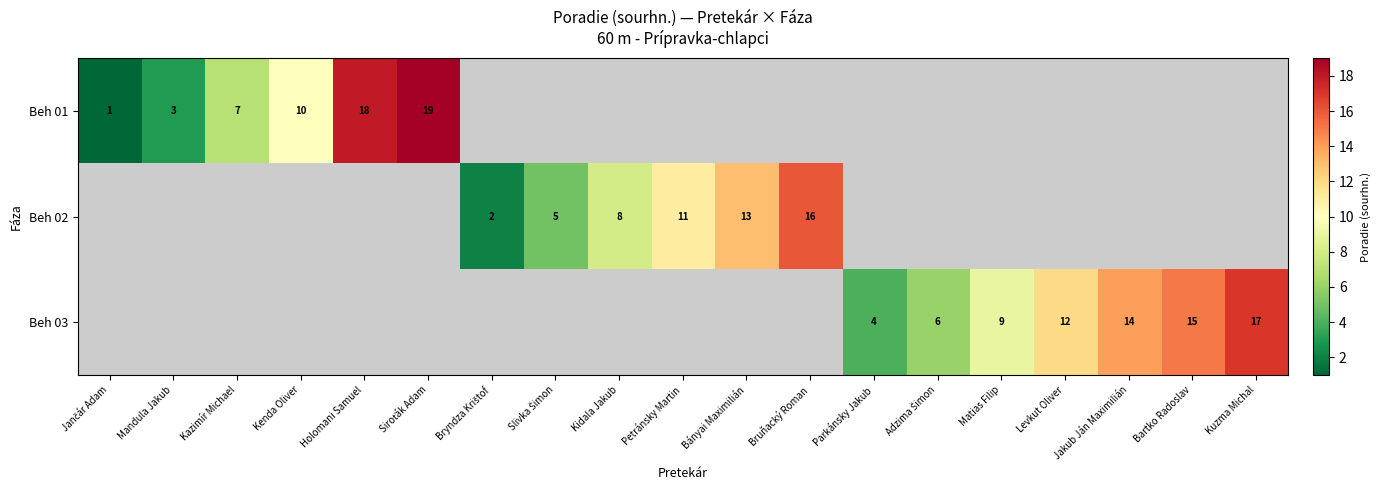

Between Kazimír Michael and Kenda Oliver, which is larger?

Kenda Oliver